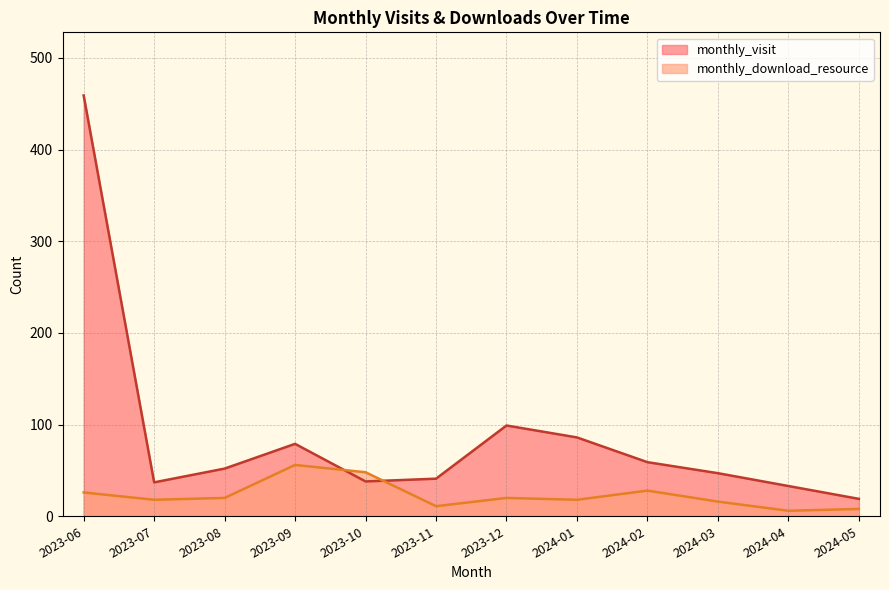

Reading left to right, list all the values displayed in this chart.

monthly_visit: 2023-06=459	2023-07=37	2023-08=52	2023-09=79	2023-10=38	2023-11=41	2023-12=99	2024-01=86	2024-02=59	2024-03=47	2024-04=33	2024-05=19
monthly_download_resource: 2023-06=26	2023-07=18	2023-08=20	2023-09=56	2023-10=48	2023-11=11	2023-12=20	2024-01=18	2024-02=28	2024-03=16	2024-04=6	2024-05=8